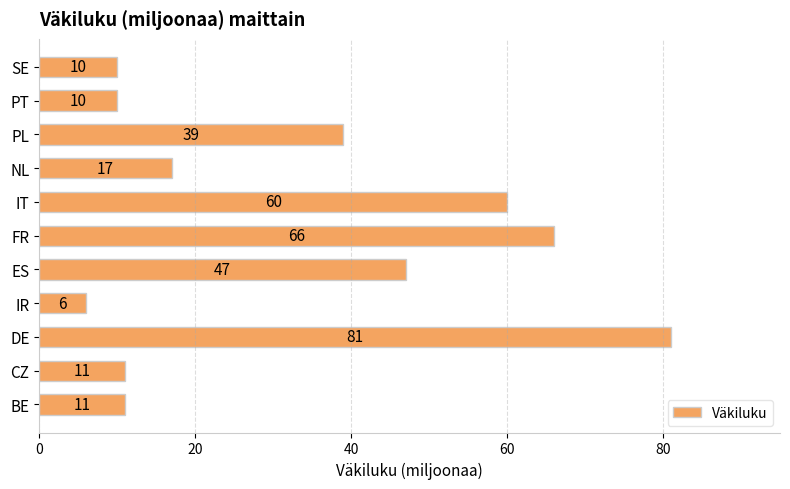

Which label corresponds to the smallest value in the chart?

IR